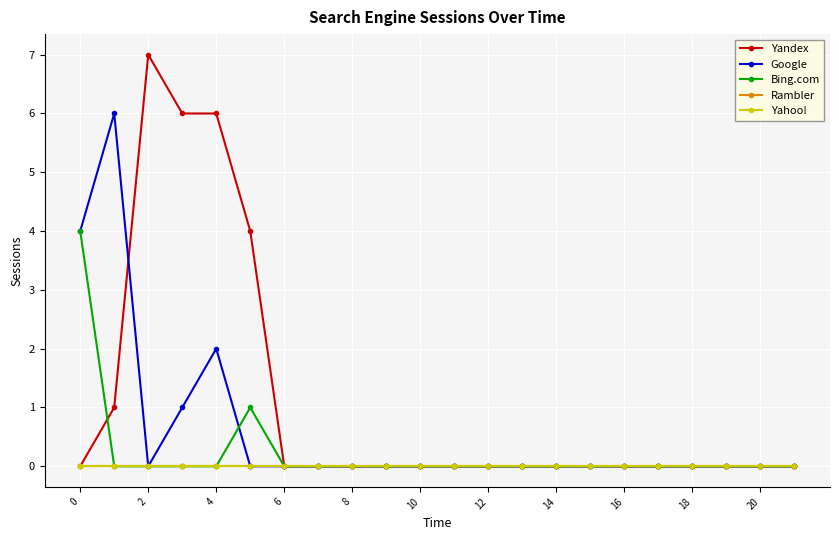

Does the chart have visible grid lines?

Yes